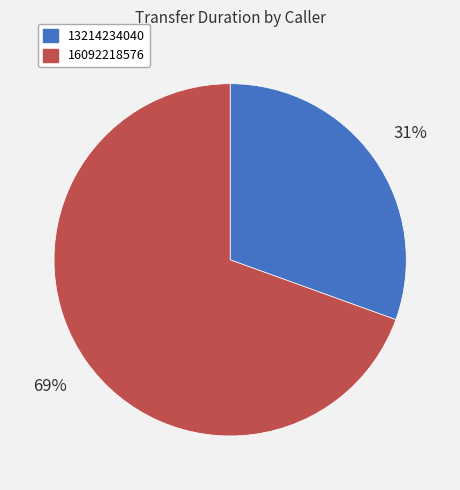

What is the majority slice?

16092218576